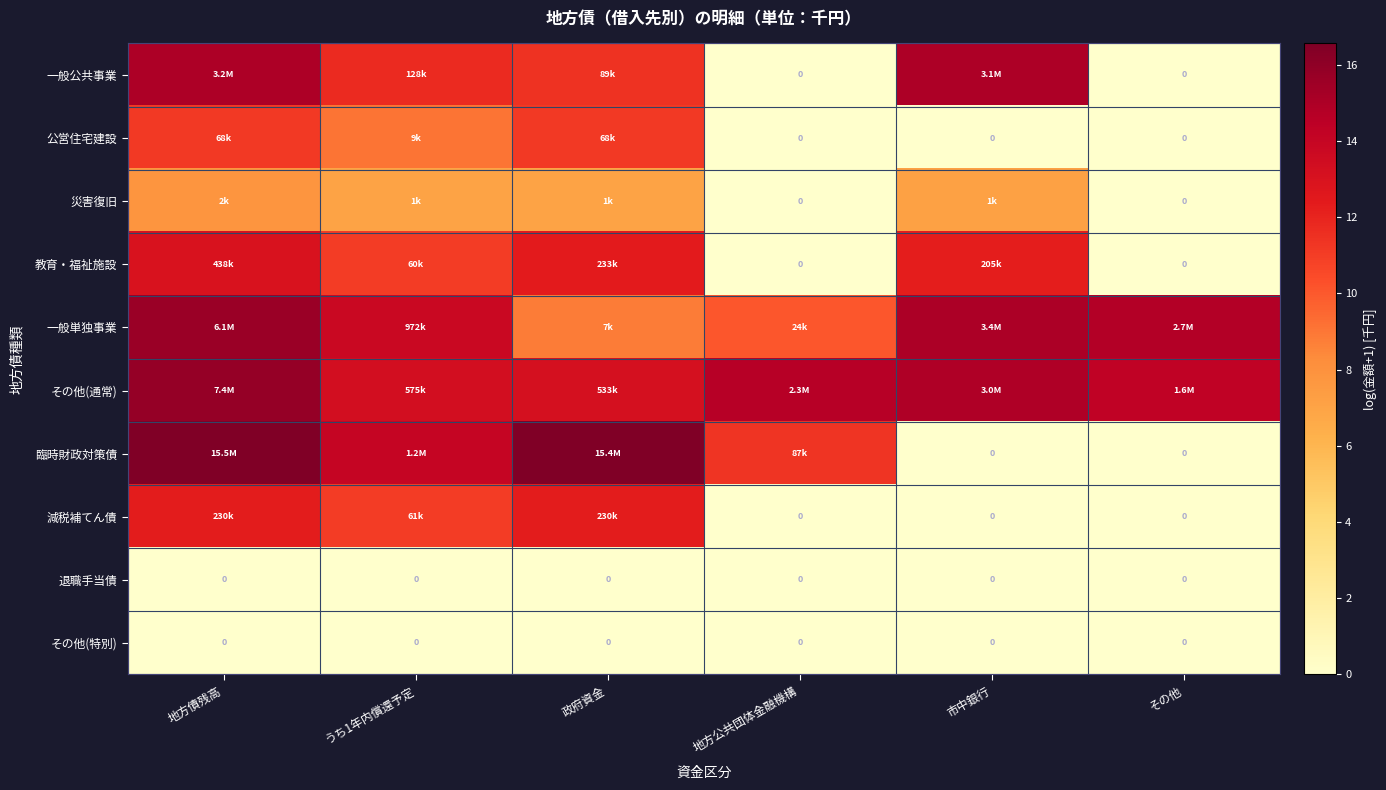

What is the maximum value for 一般単独事業?

15.6